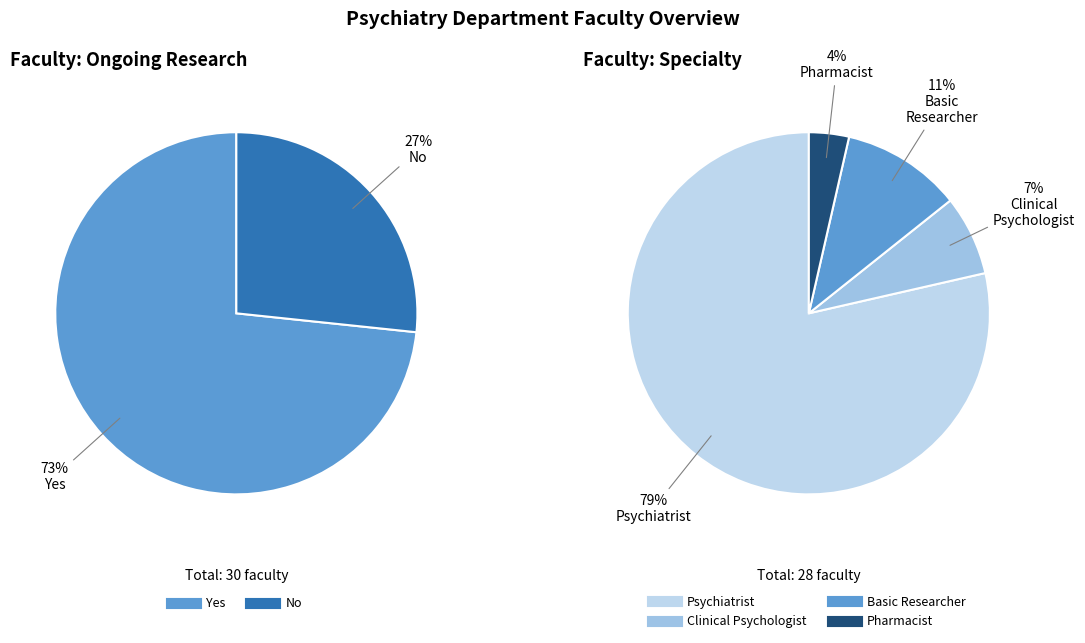

Does No represent more than half of the total?

No